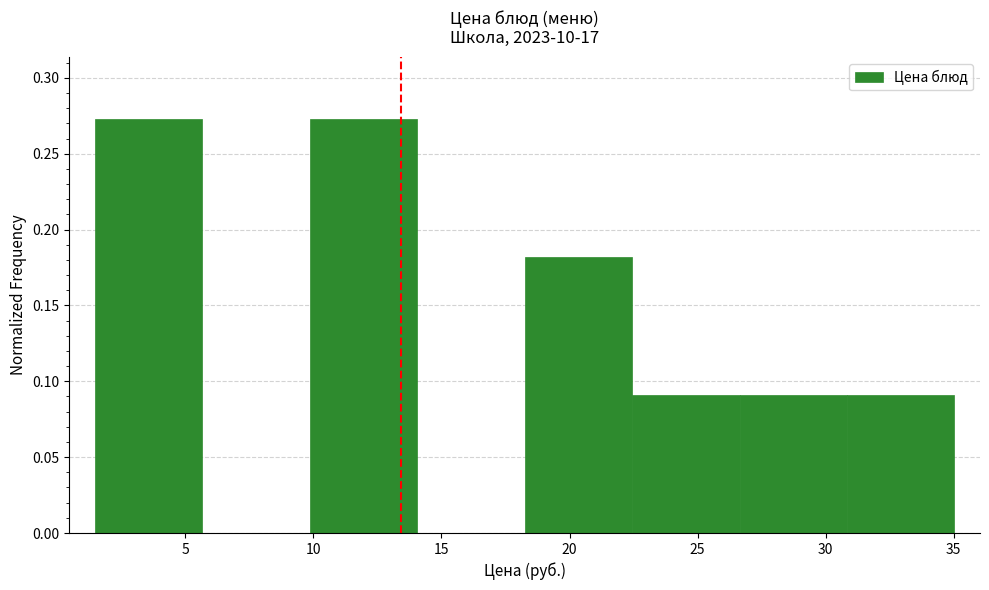

What is the height of the bar covering 18.5 to 22.5 on the x-axis? Neither the bar edges nor the heights are printed on the chart, so give them approximately, as read against the axes.

0.180